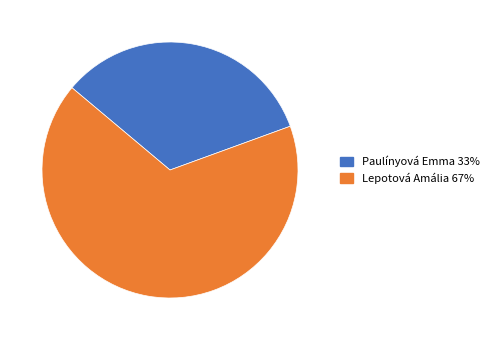

Is there a majority slice in this chart?

Yes